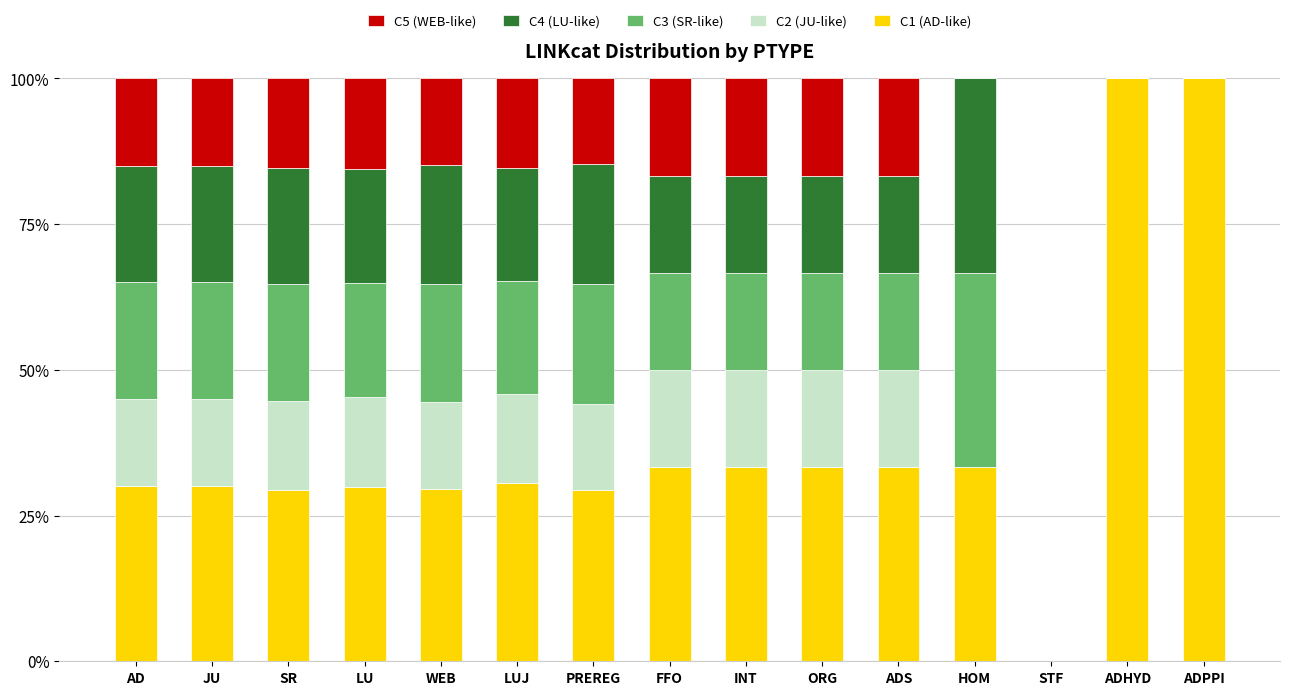

What is the total value across all series at ORG?

100.0